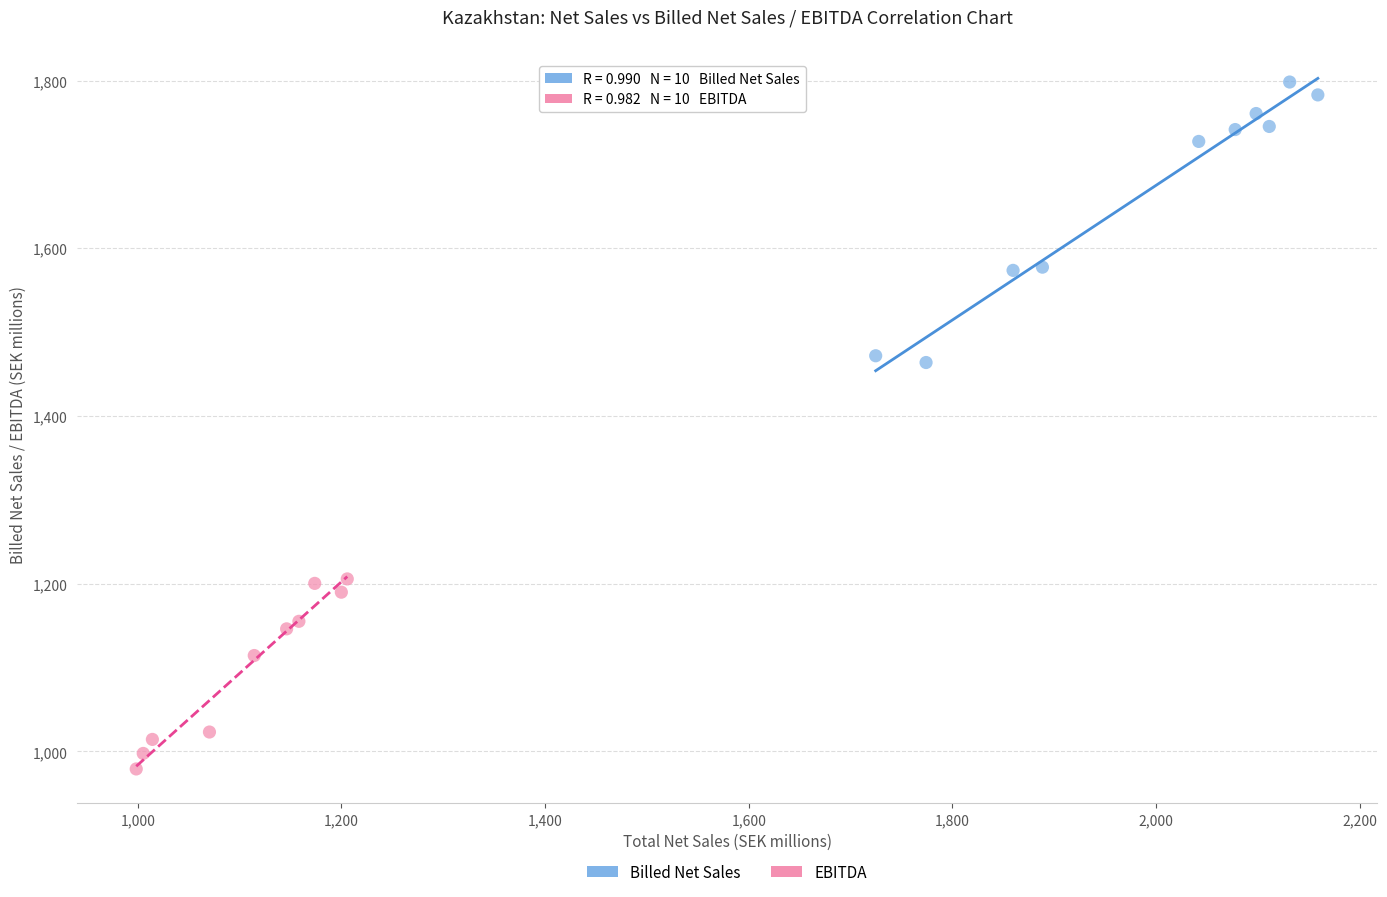

Which series contains the lowest Y value?

EBITDA